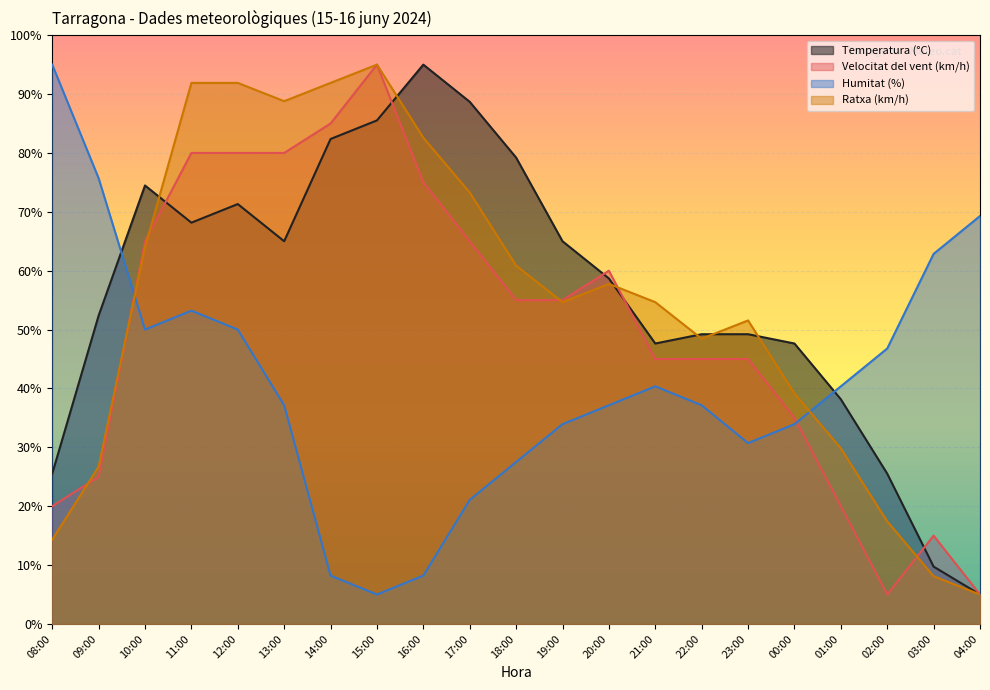

Reading left to right, what are all the values shown in this chart?

Temperatura (°C): 08:00=25.5	09:00=52.4	10:00=74.5	11:00=68.2	12:00=71.3	13:00=65.0	14:00=82.4	15:00=85.5	16:00=95.0	17:00=88.7	18:00=79.2	19:00=65.0	20:00=58.7	21:00=47.6	22:00=49.2	23:00=49.2	00:00=47.6	01:00=38.2	02:00=25.5	03:00=9.7	04:00=5.0
Velocitat del vent (km/h): 08:00=20.0	09:00=25.0	10:00=65.0	11:00=80.0	12:00=80.0	13:00=80.0	14:00=85.0	15:00=95.0	16:00=75.0	17:00=65.0	18:00=55.0	19:00=55.0	20:00=60.0	21:00=45.0	22:00=45.0	23:00=45.0	00:00=35.0	01:00=20.0	02:00=5.0	03:00=15.0	04:00=5.0
Humitat (%): 08:00=95.0	09:00=75.7	10:00=50.0	11:00=53.2	12:00=50.0	13:00=37.1	14:00=8.2	15:00=5.0	16:00=8.2	17:00=21.1	18:00=27.5	19:00=33.9	20:00=37.1	21:00=40.4	22:00=37.1	23:00=30.7	00:00=33.9	01:00=40.4	02:00=46.8	03:00=62.9	04:00=69.3
Ratxa (km/h): 08:00=14.3	09:00=26.7	10:00=64.0	11:00=91.9	12:00=91.9	13:00=88.8	14:00=91.9	15:00=95.0	16:00=82.6	17:00=73.3	18:00=60.9	19:00=54.7	20:00=57.8	21:00=54.7	22:00=48.4	23:00=51.6	00:00=39.1	01:00=29.8	02:00=17.4	03:00=8.1	04:00=5.0